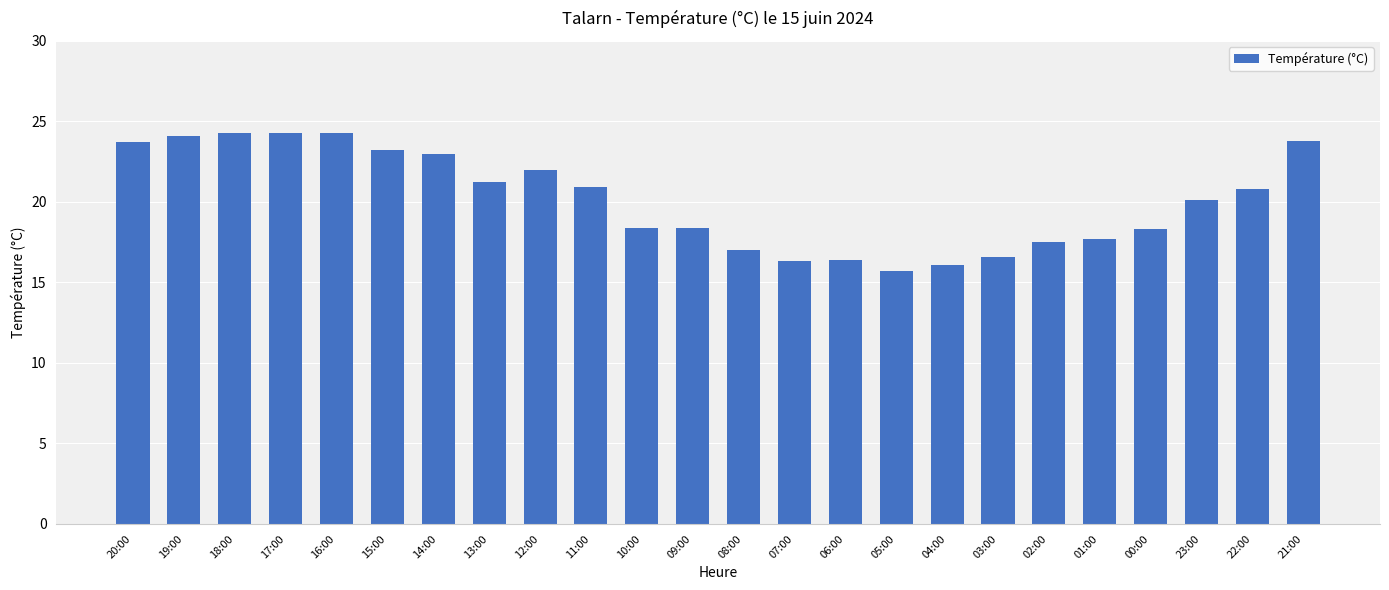

What is the label of the 15th bar from the right?

11:00